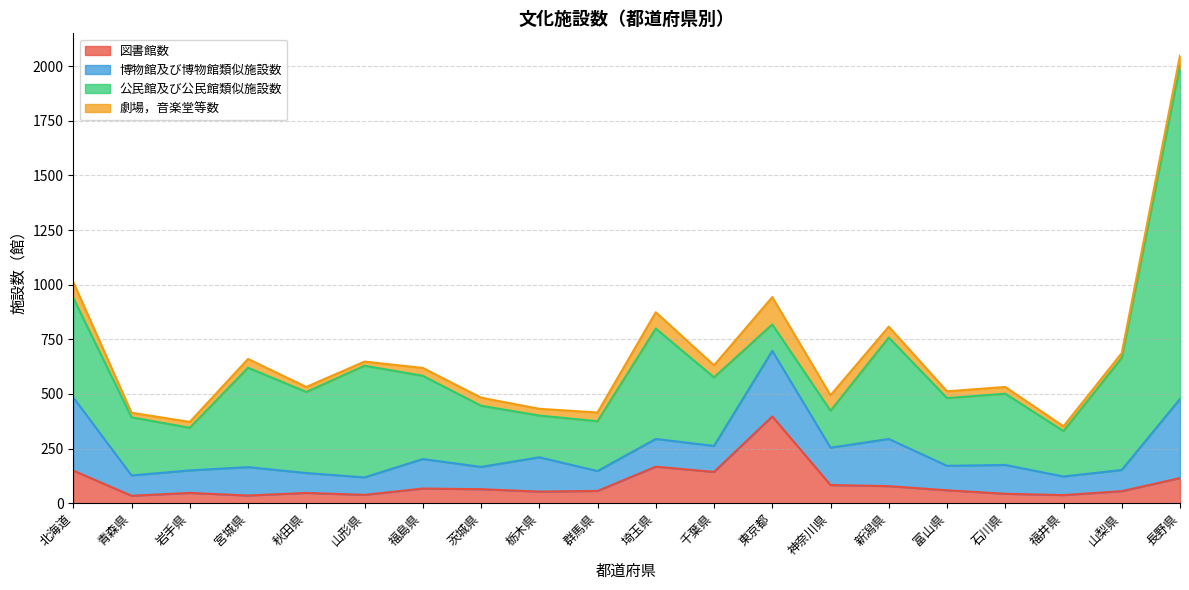

What is the sum of the 公民館及び公民館類似施設数 values at 石川県 and 長野県?

1851